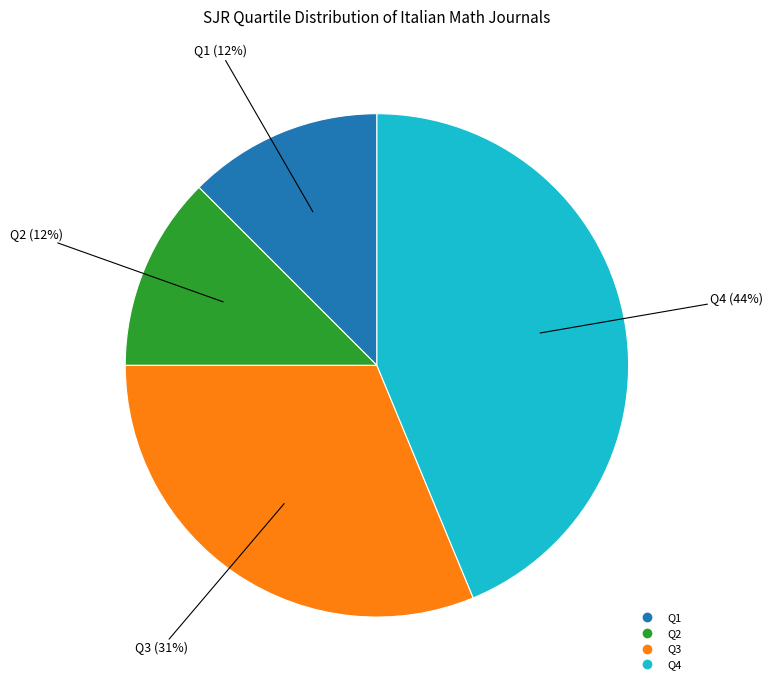

To the nearest percent, what is the difference between the Q3 and Q2 slice percentages?

19%